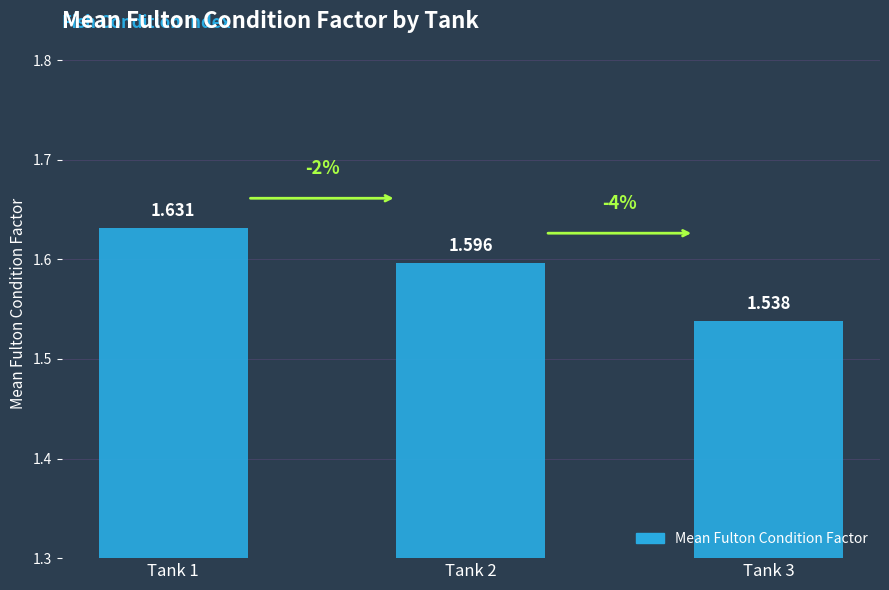

How many bars are there in total?

3